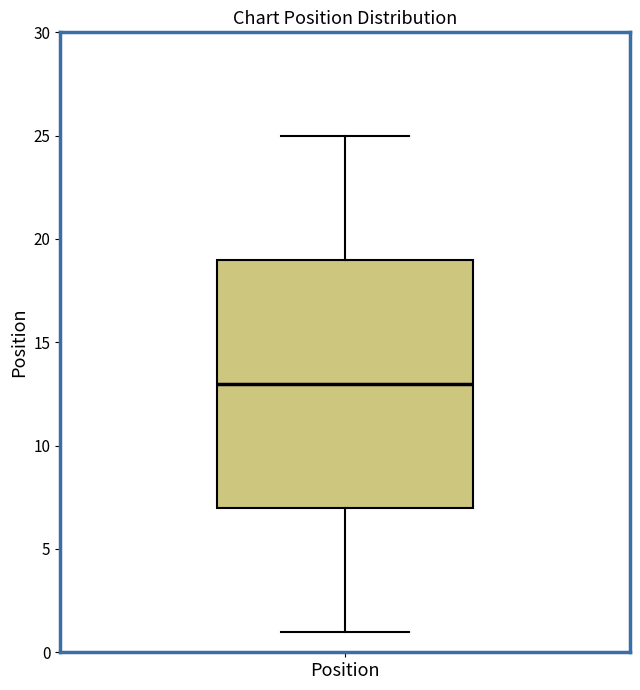

Where is the upper edge of the box for Position on the y-axis? The values are not printed on the chart, so give them approximately, as read against the axis.

19